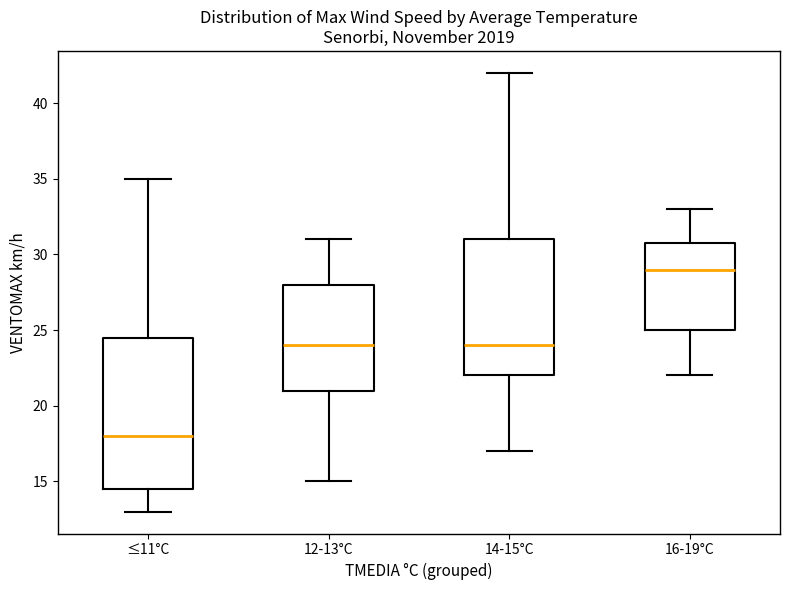

Reading left to right, transcribe this box plot: for each box, give where its median line is, the range the box spans, and where its two whiskers end, as read against the y-axis. The values are not printed on the chart, so give them approximately, as read against the axis.

≤11°C: median 18.0, box 14.5 to 24.5, whiskers 13.0 to 35.0
12-13°C: median 24.0, box 21.0 to 28.0, whiskers 15.0 to 31.0
14-15°C: median 24.0, box 22.0 to 31.0, whiskers 17.0 to 42.0
16-19°C: median 29.0, box 25.0 to 31.0, whiskers 22.0 to 33.0